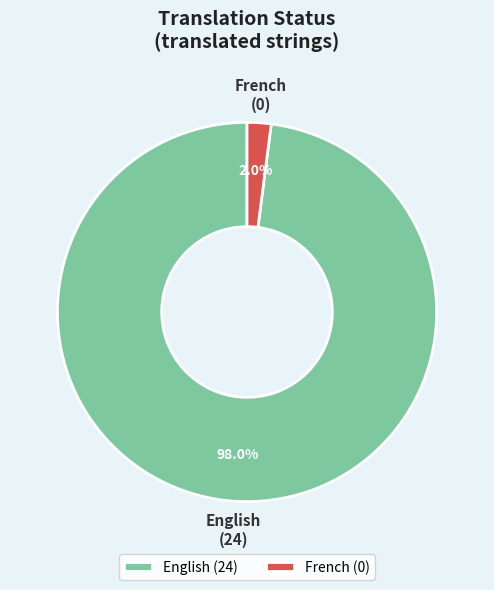

Do English and French together represent more than half of the pie?

Yes